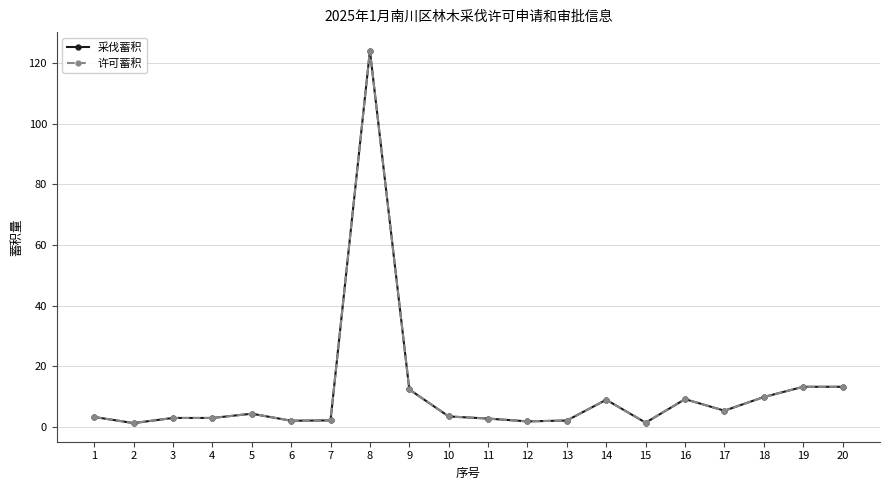

At which category does 采伐蓄积 reach its first local valley?

2